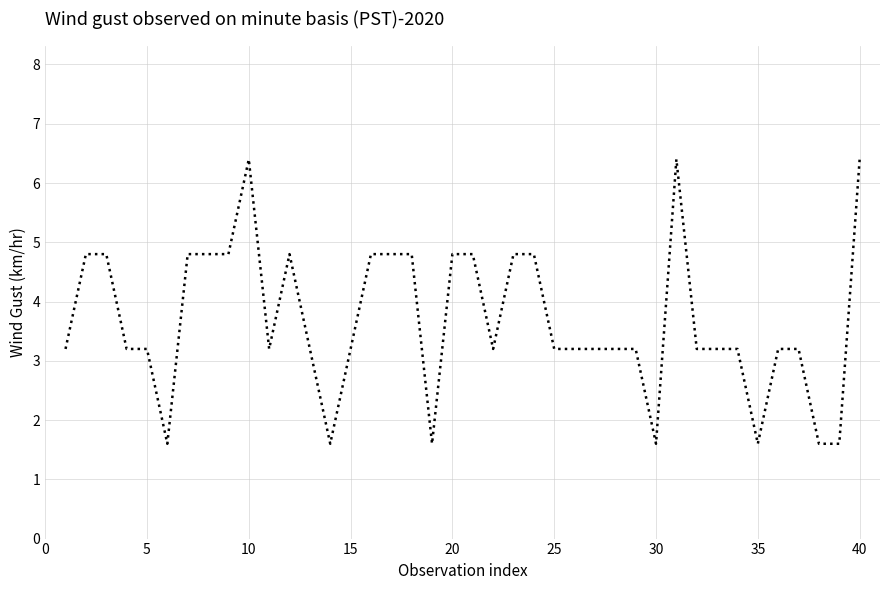

What is the difference between the maximum and second lowest values?

4.8